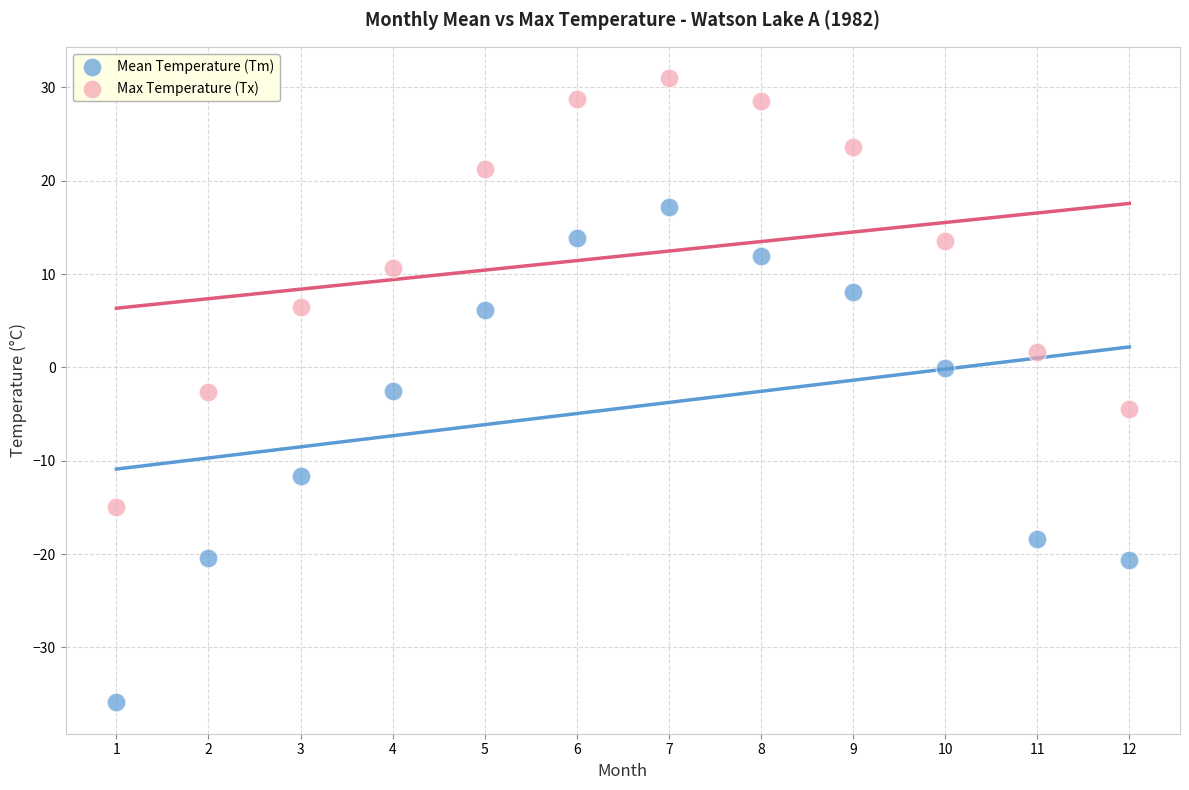

What is the X range (max minus min) for the scatter plot?

11.0